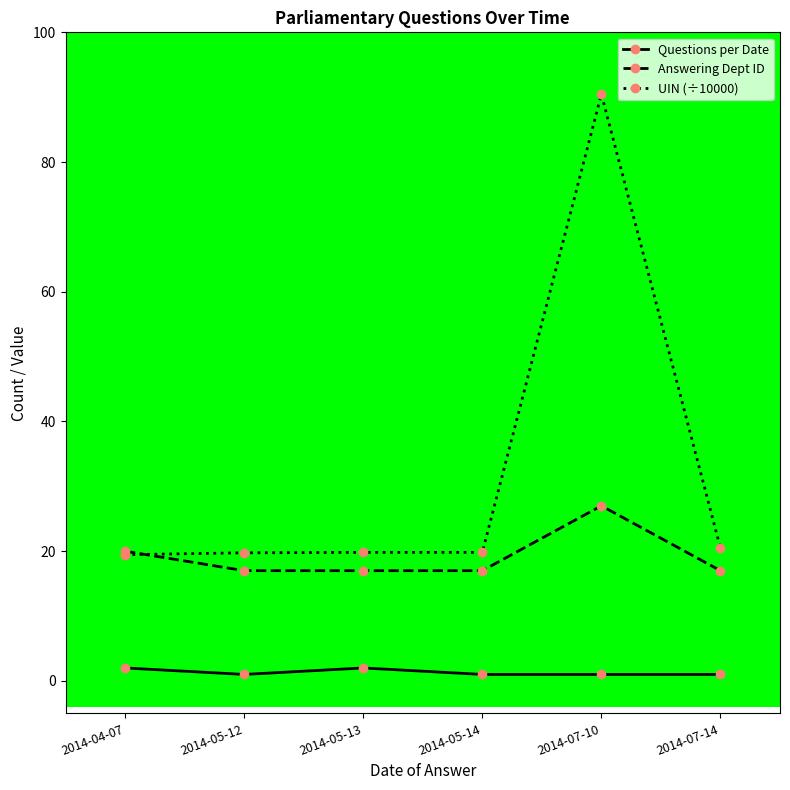

Where do Answering Dept ID and UIN (÷10000) first cross each other?

2014-04-07 and 2014-05-12